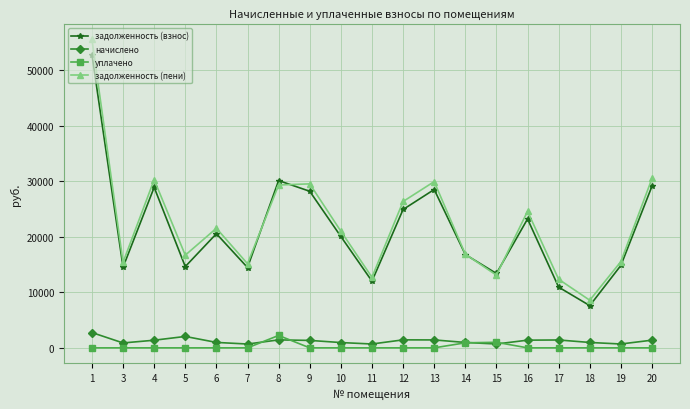

In задолженность (пени), how many points are lower than both neighbors (excluding endpoints)?

6